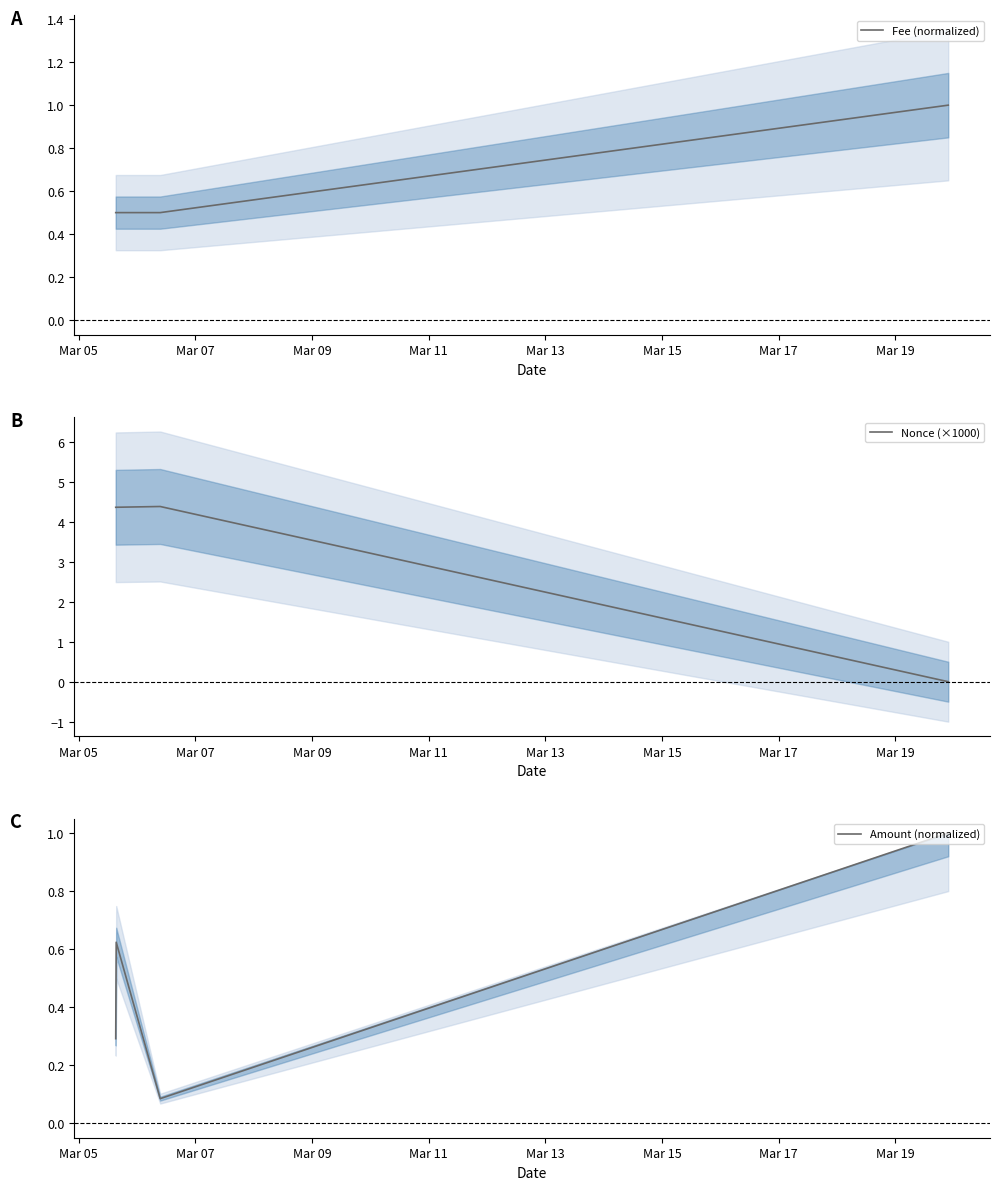

Which series has the largest total across all categories?

Nonce (×1000)